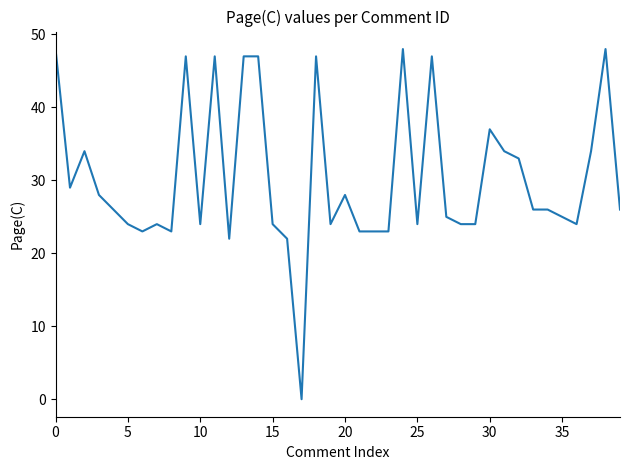

True or false: there are more than 0 points higher than both neighbors.

True